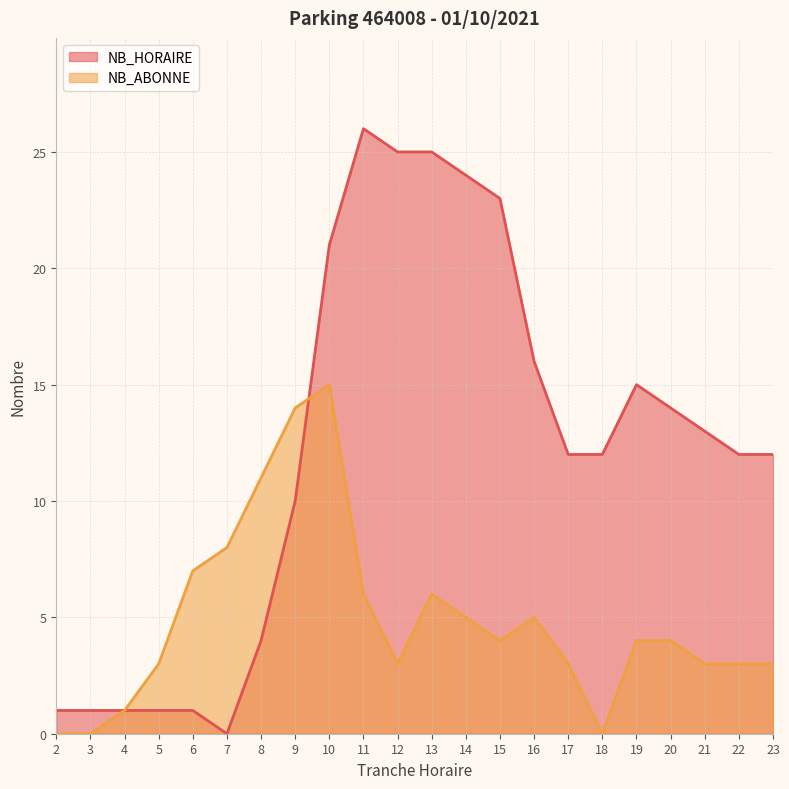

Which series has the largest range (max minus min)?

NB_HORAIRE